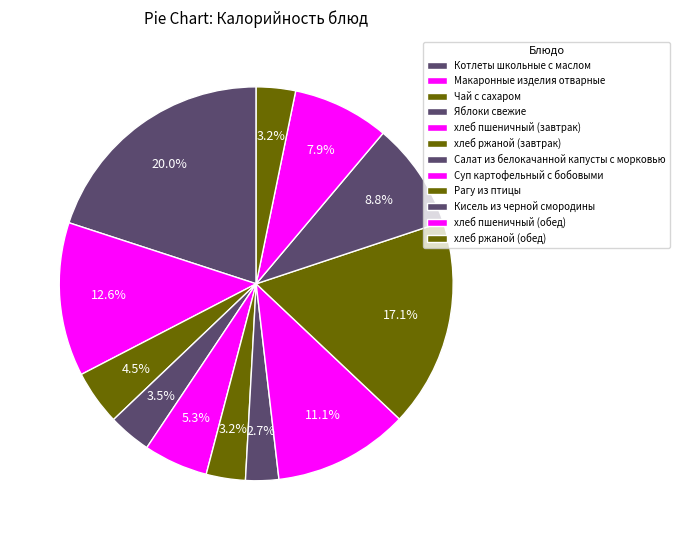

Approximately how many times larger is the value at Рагу из птицы compared to Чай с сахаром?

3.8